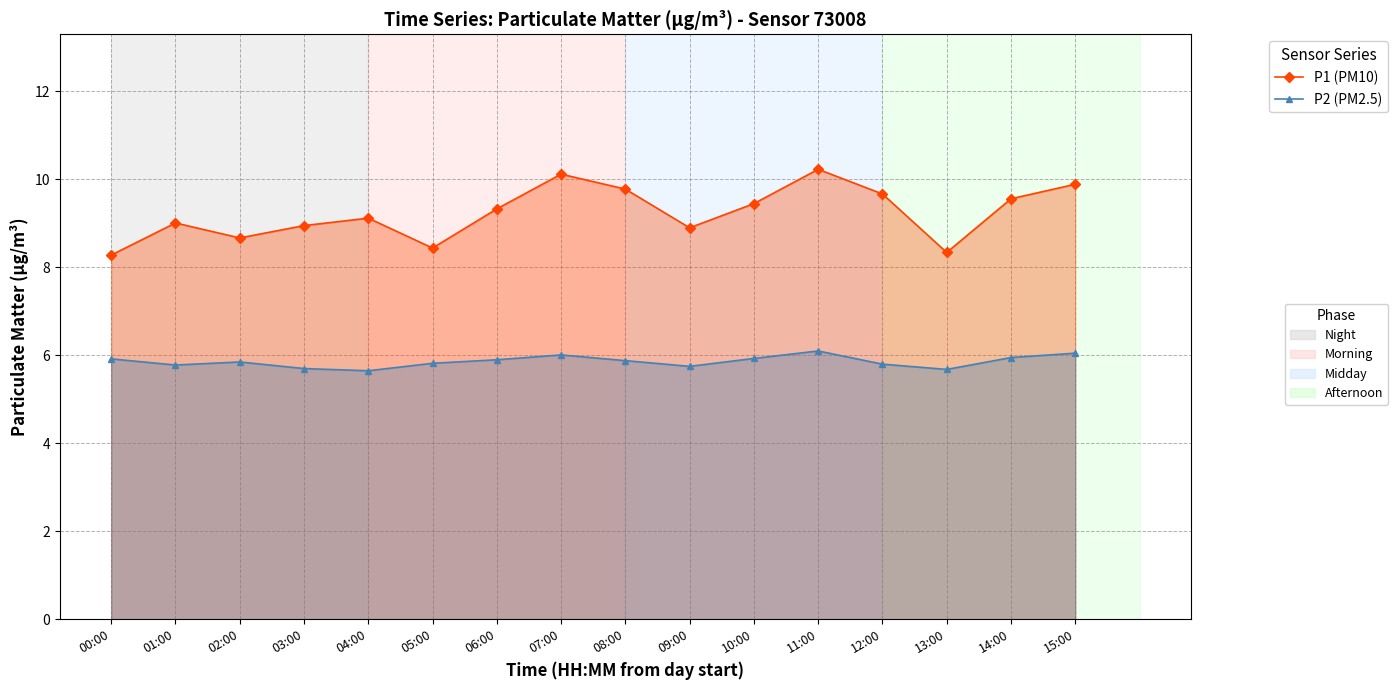

What is the sum of the P2 (PM2.5) values at 12:00 and 15:00?

11.8